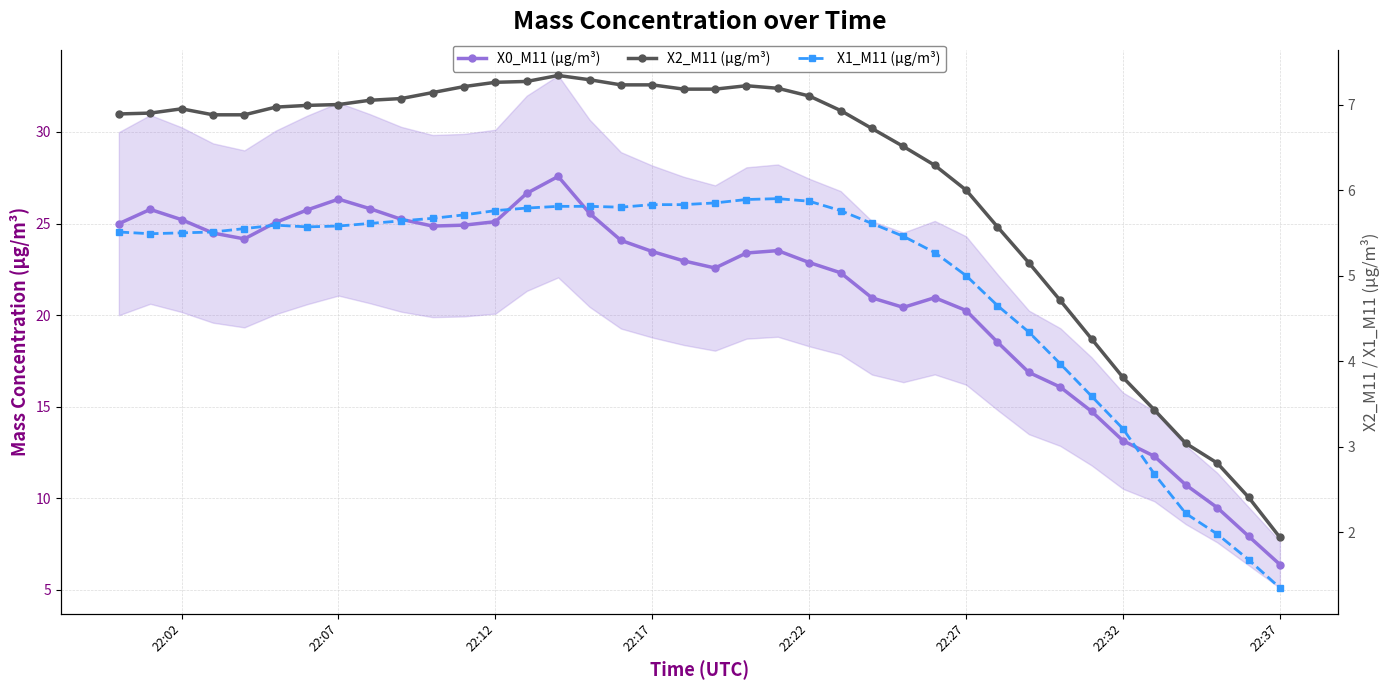

What is the total value across all series at 22:12?

38.1